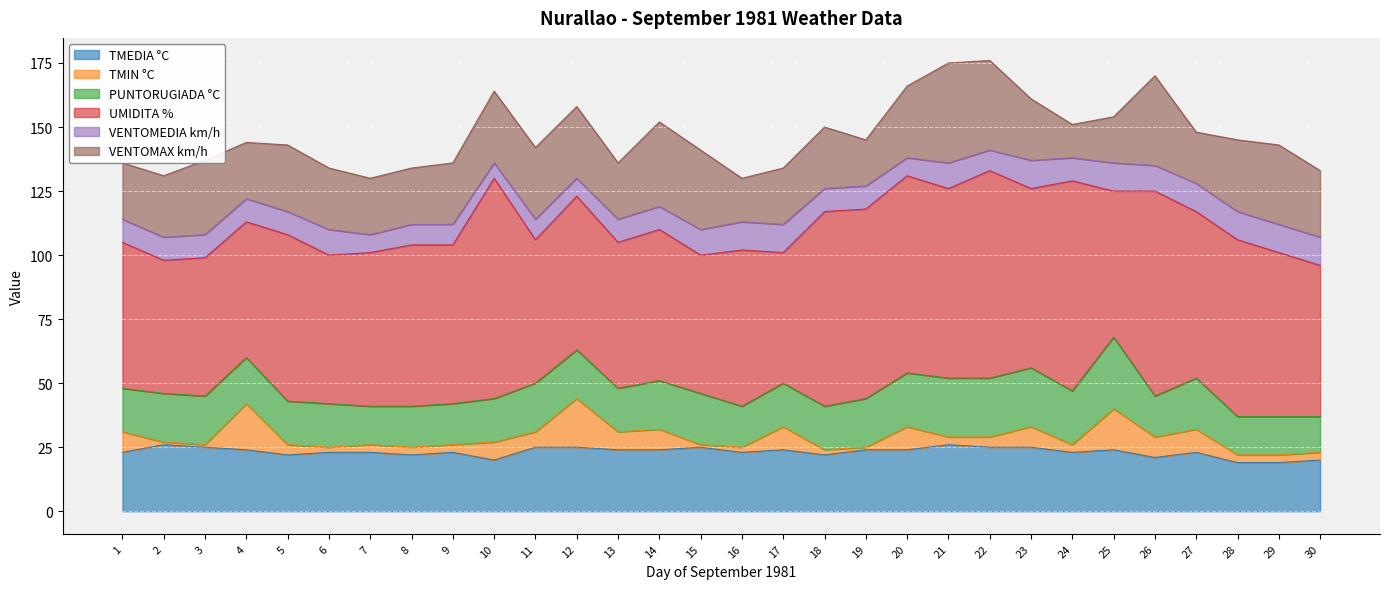

The VENTOMAX km/h series shows 29 at 3. True or false?

True